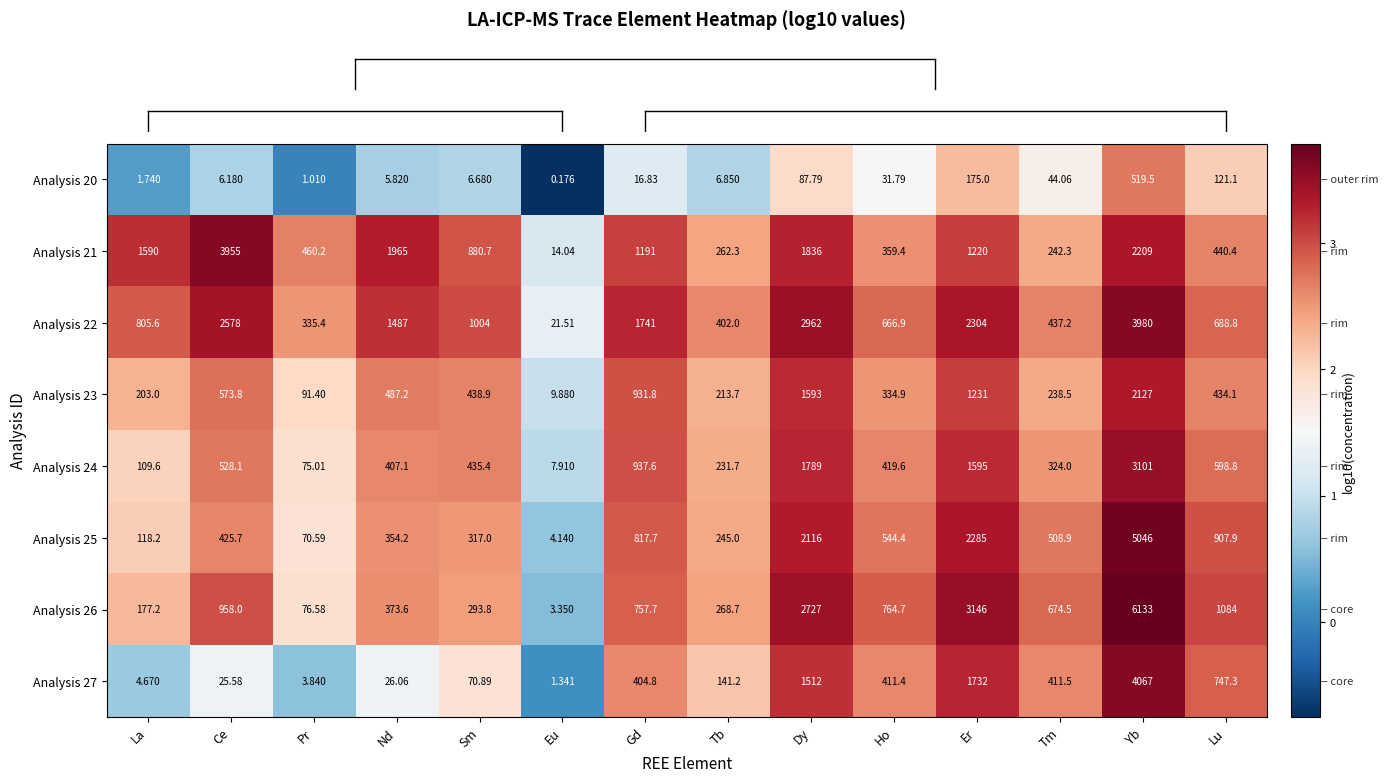

Which category has the highest value in the Analysis 24 series?

Yb